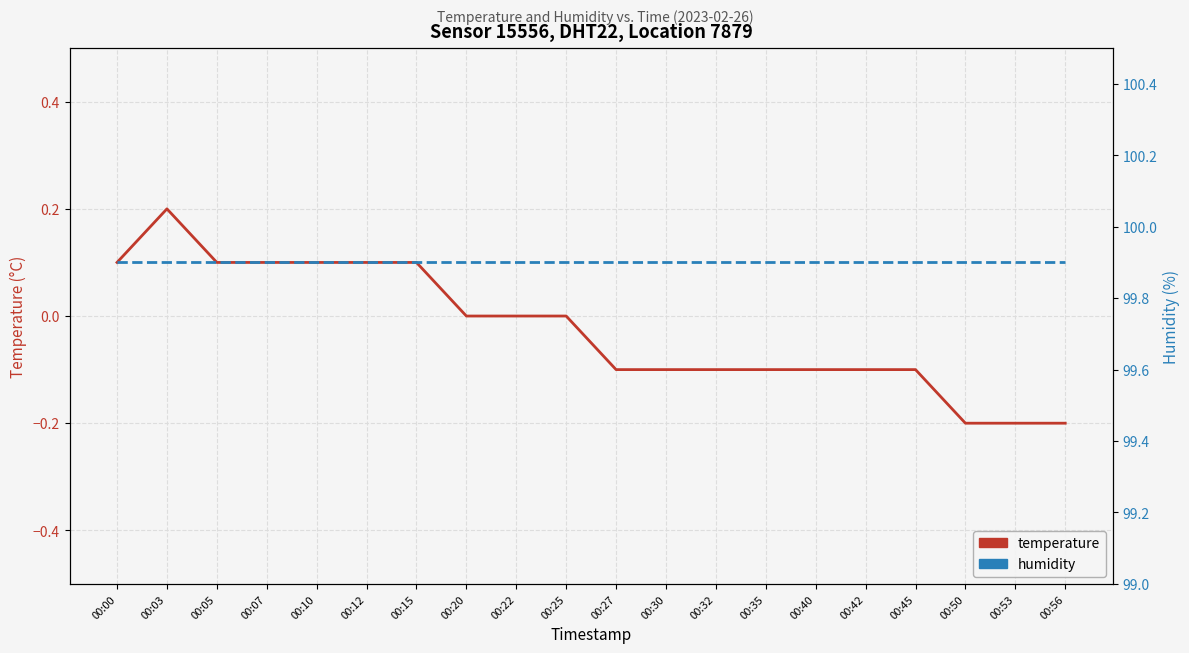

What is the spread (max minus min) of values at 00:03?

99.7